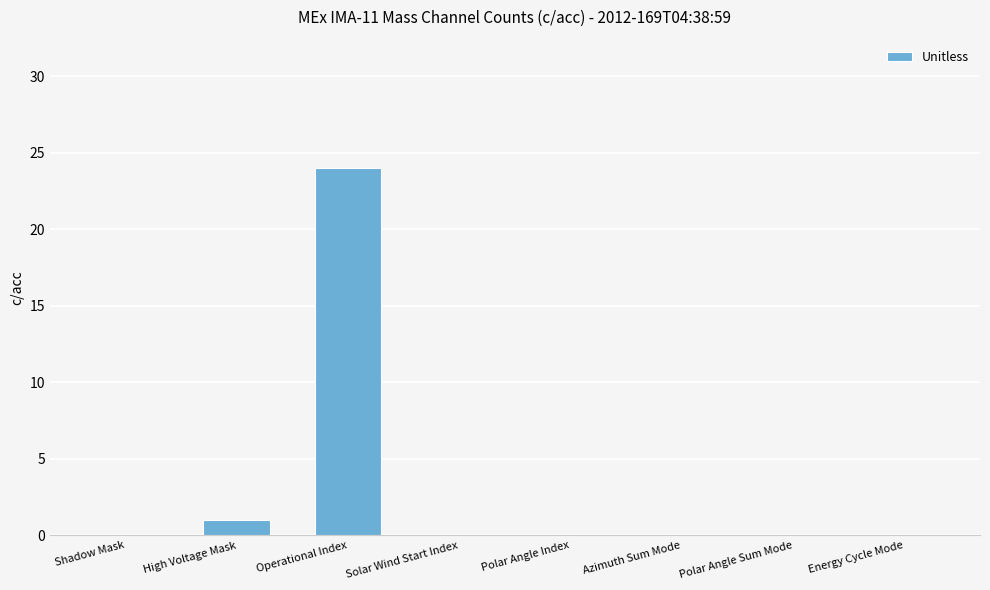

Which has a higher value, Polar Angle Index or High Voltage Mask?

High Voltage Mask